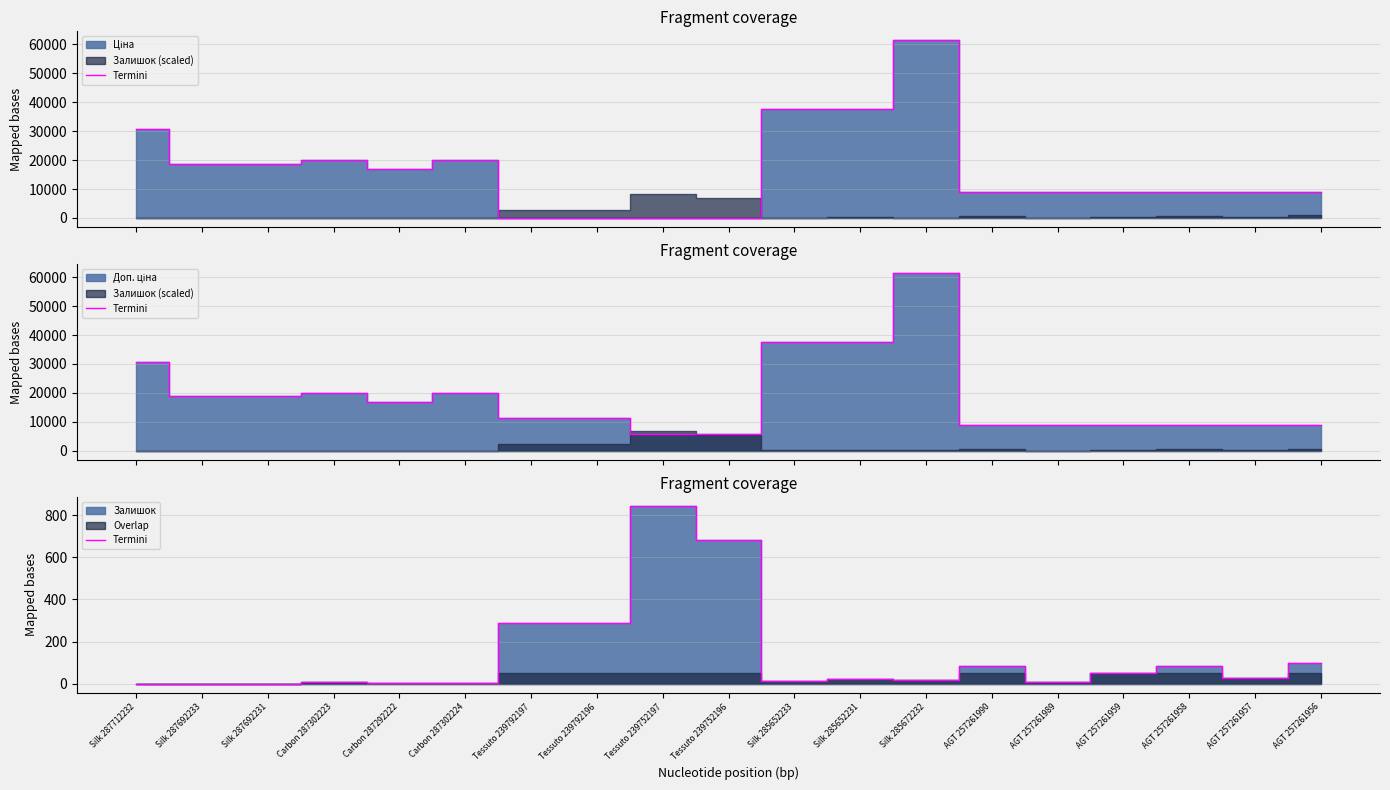

Read the value at Carbon 287302224.

3